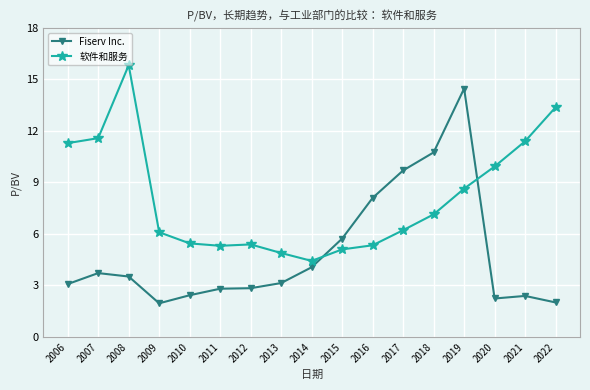

How many values in the Fiserv Inc. series exceed 3?

10